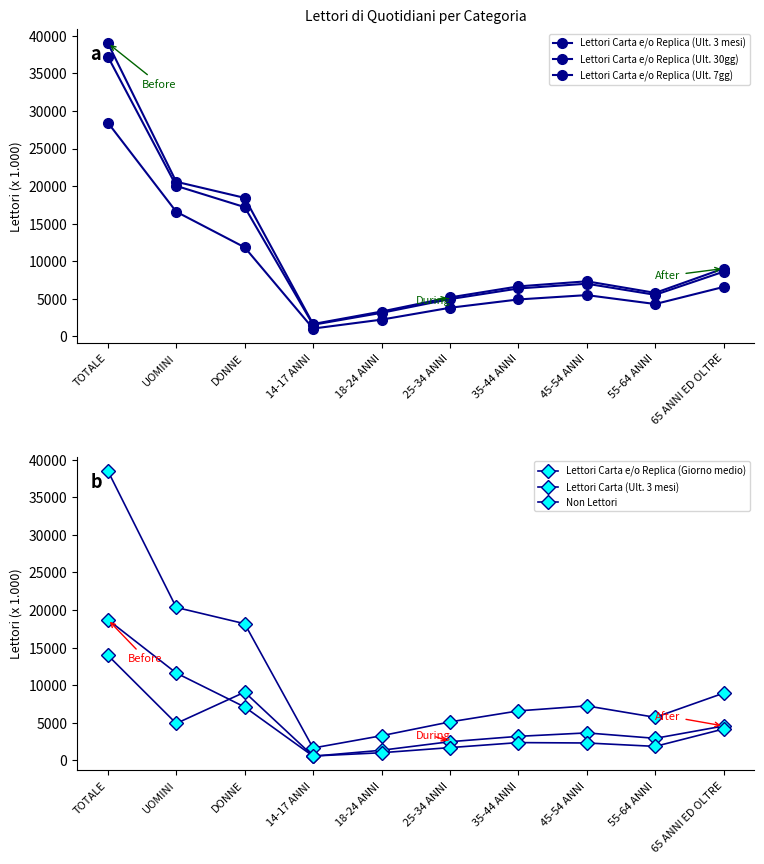

What is the label of the 10th point from the left?

65 ANNI ED OLTRE